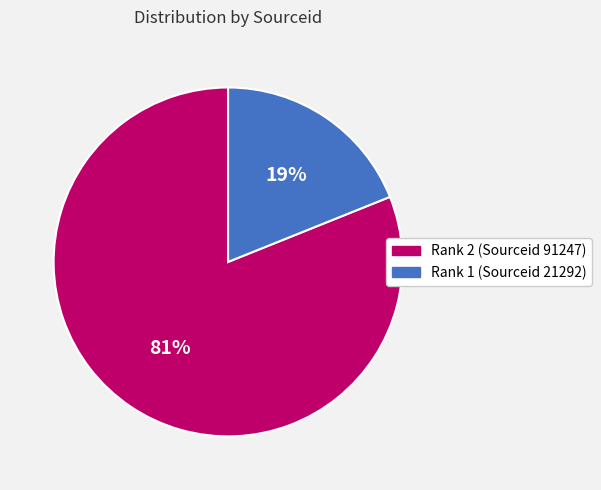

Does any single category account for the majority?

Yes